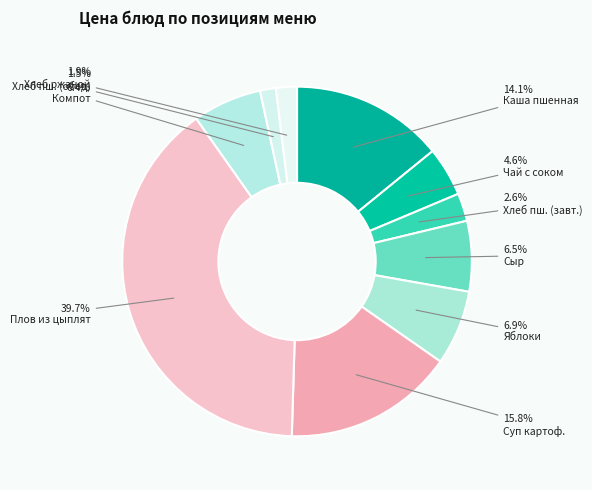

Count the number of slices in the pie.

10